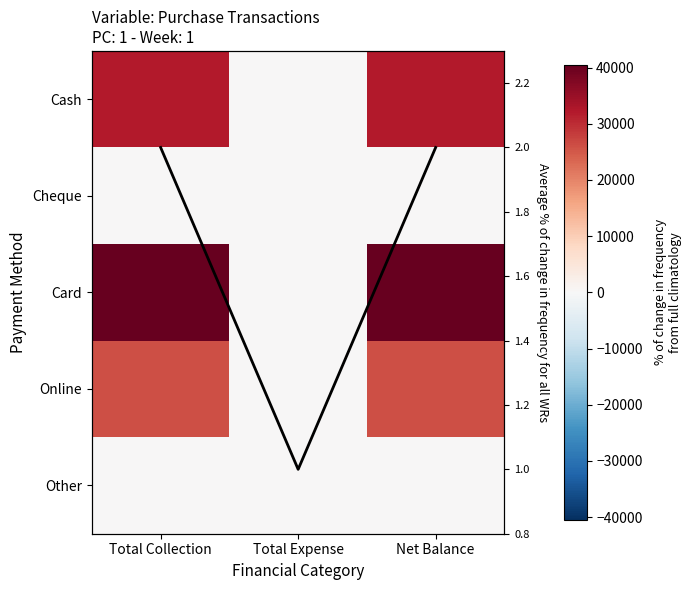

What is the average value of the Average % change series?

1.7